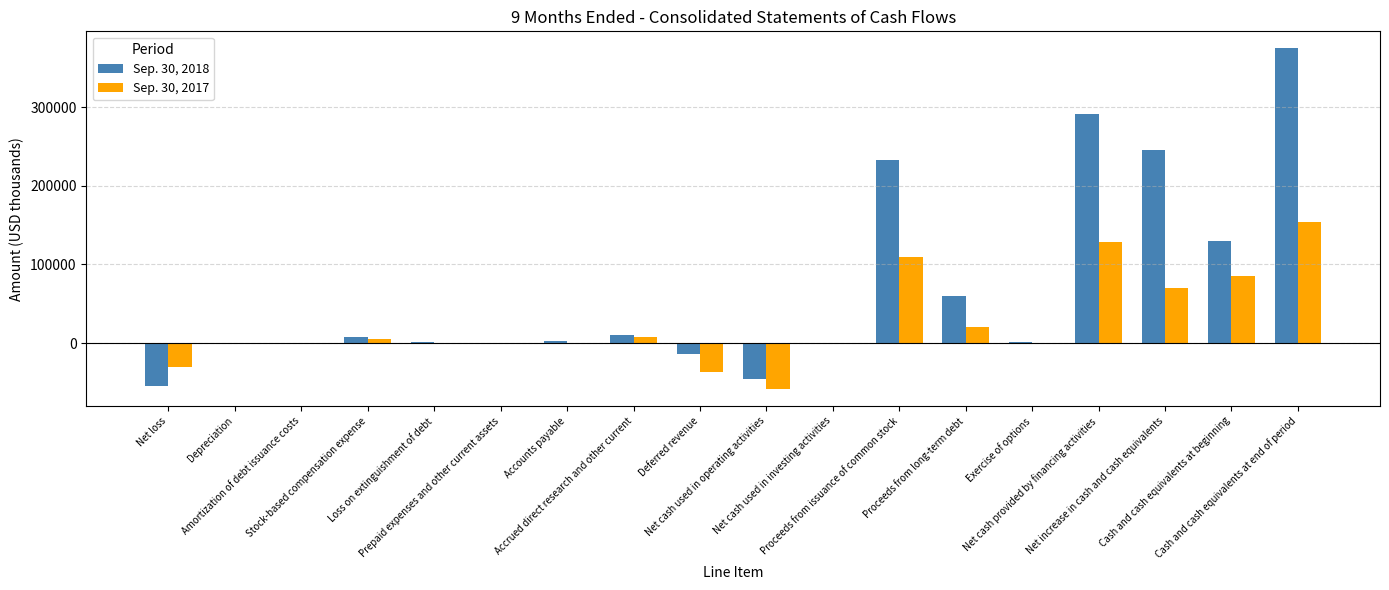

Is the value of Sep. 30, 2017 at Prepaid expenses and other current assets greater than the value of Sep. 30, 2018 at Net cash used in operating activities?

Yes